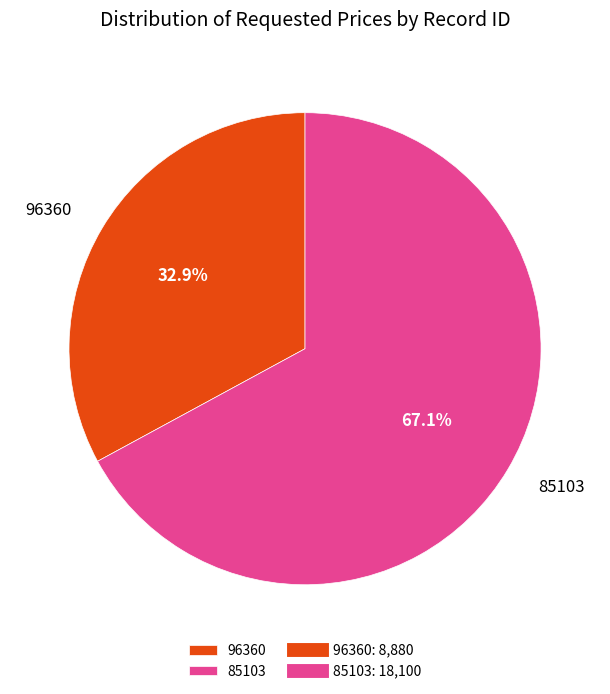

How many segments does this pie chart have?

2